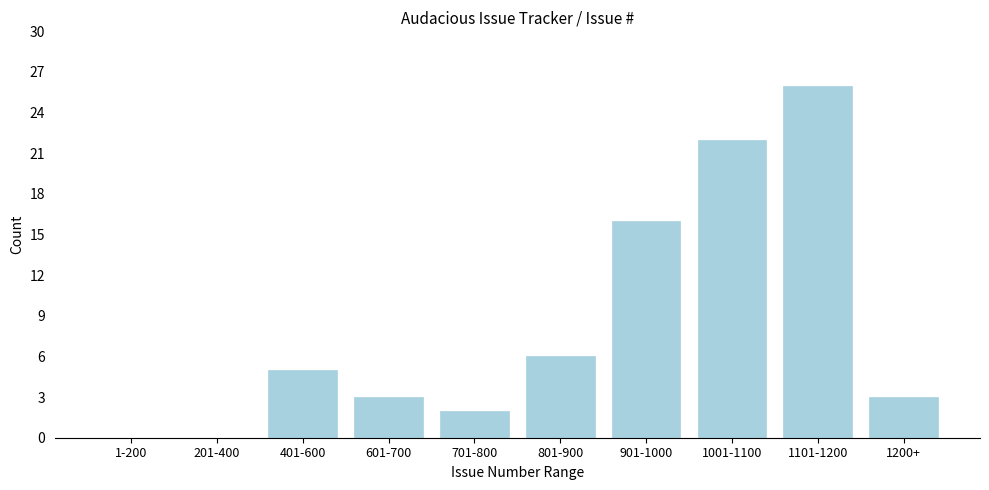

Reading right to left, list all the values displayed in this chart.

1200+=3	1101-1200=26	1001-1100=22	901-1000=16	801-900=6	701-800=2	601-700=3	401-600=5	201-400=0	1-200=0